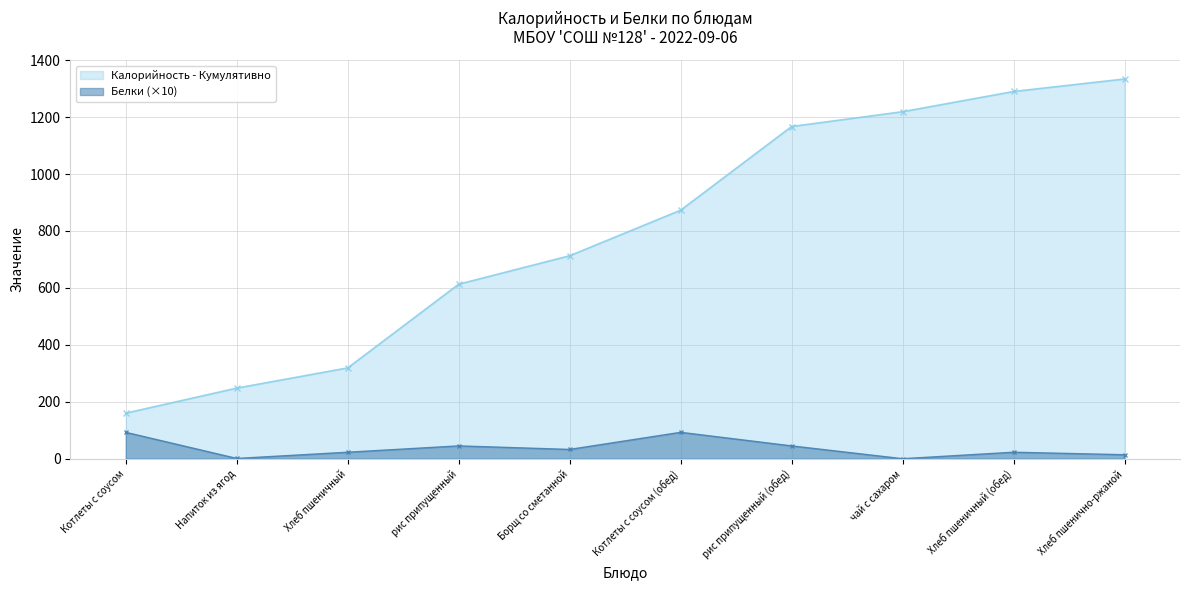

Where is the data nearest to the value 46?

рис припущенный